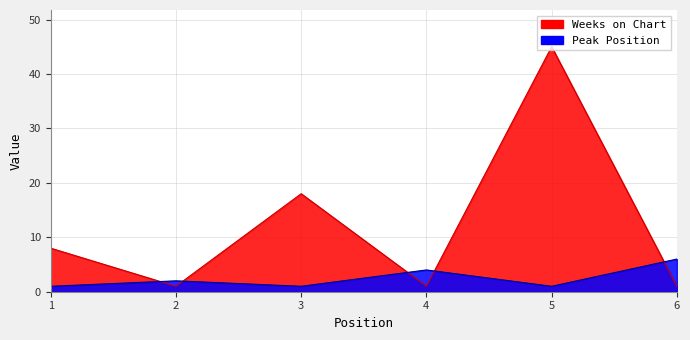

Rank the categories by Peak Position value from highest to lowest.

6, 4, 2, 1, 3, 5